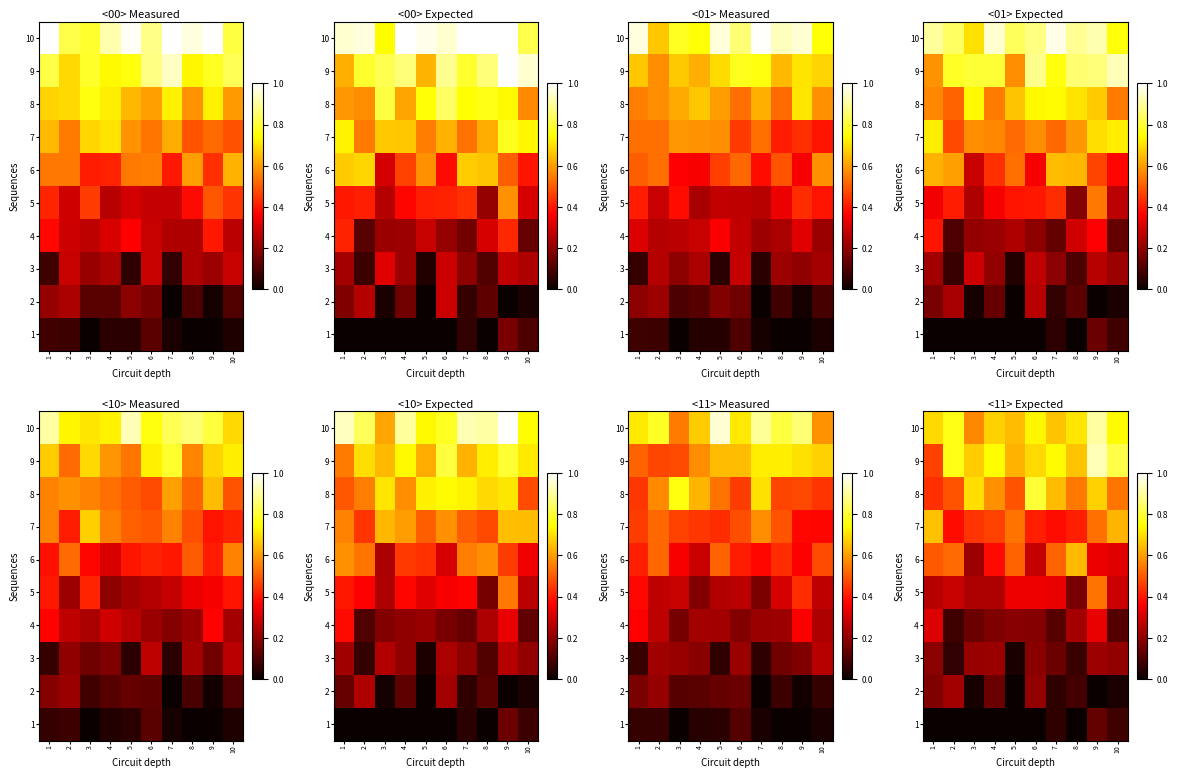

Rank the series by their maximum value, from lowest to highest.

1, 3, 2, 4, 5, 6, 7, 8, 10, 9